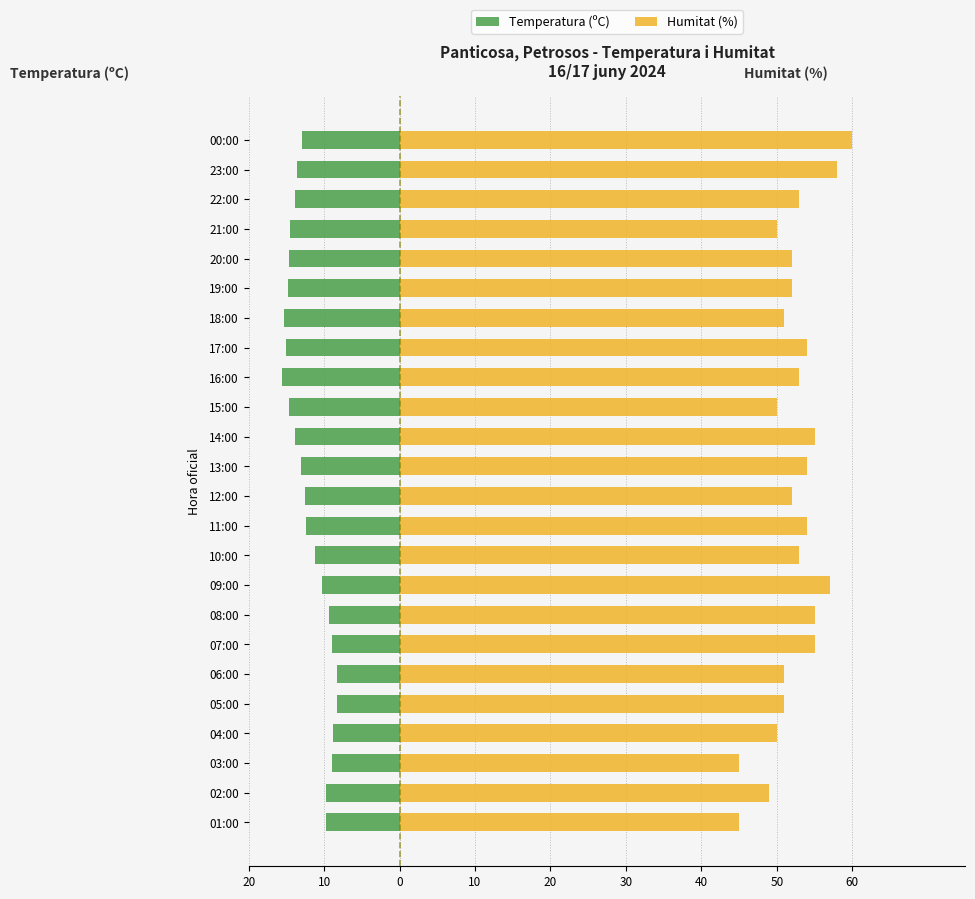

Which series has the largest total across all categories?

Humitat (%)